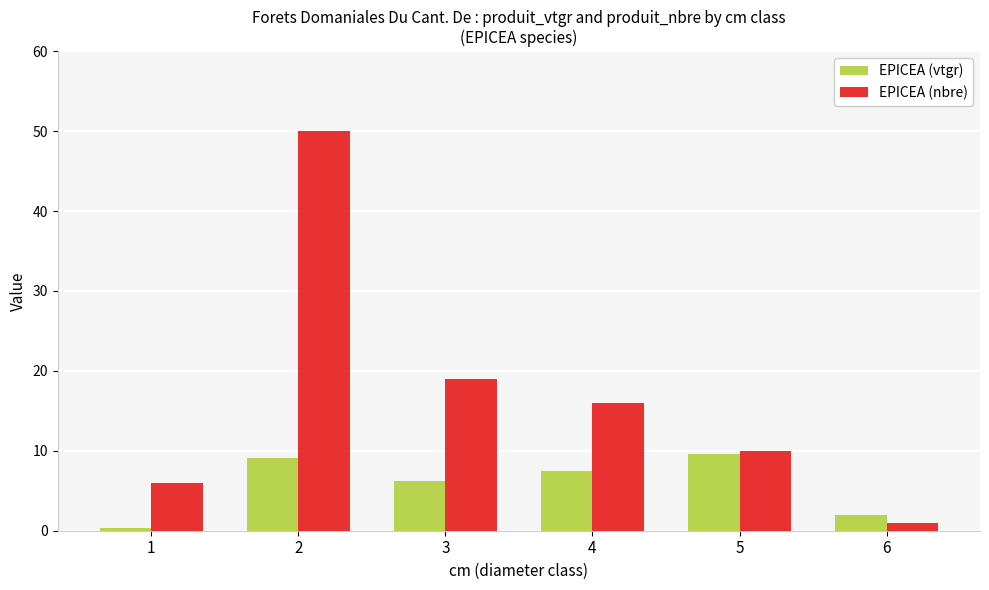

Rank the series at 4 from lowest to highest value.

EPICEA (vtgr), EPICEA (nbre)